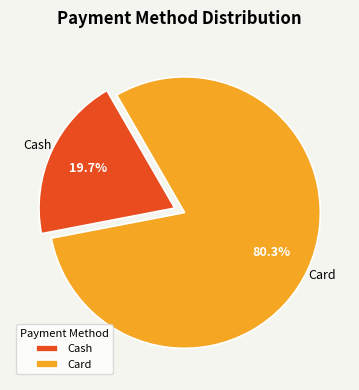

Is it true that Cash is 20% of the pie?

True